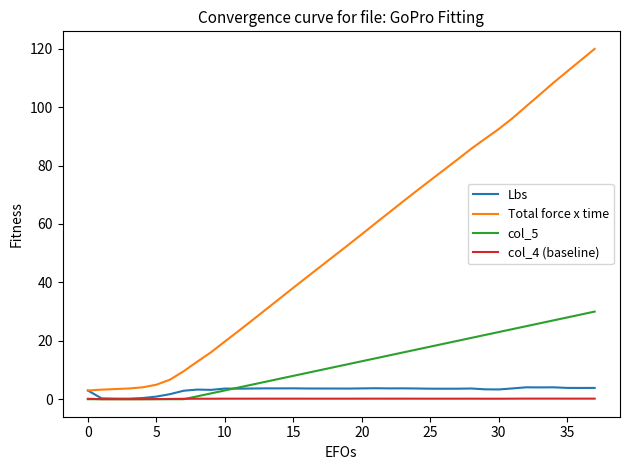

How many series are shown in this chart?

4